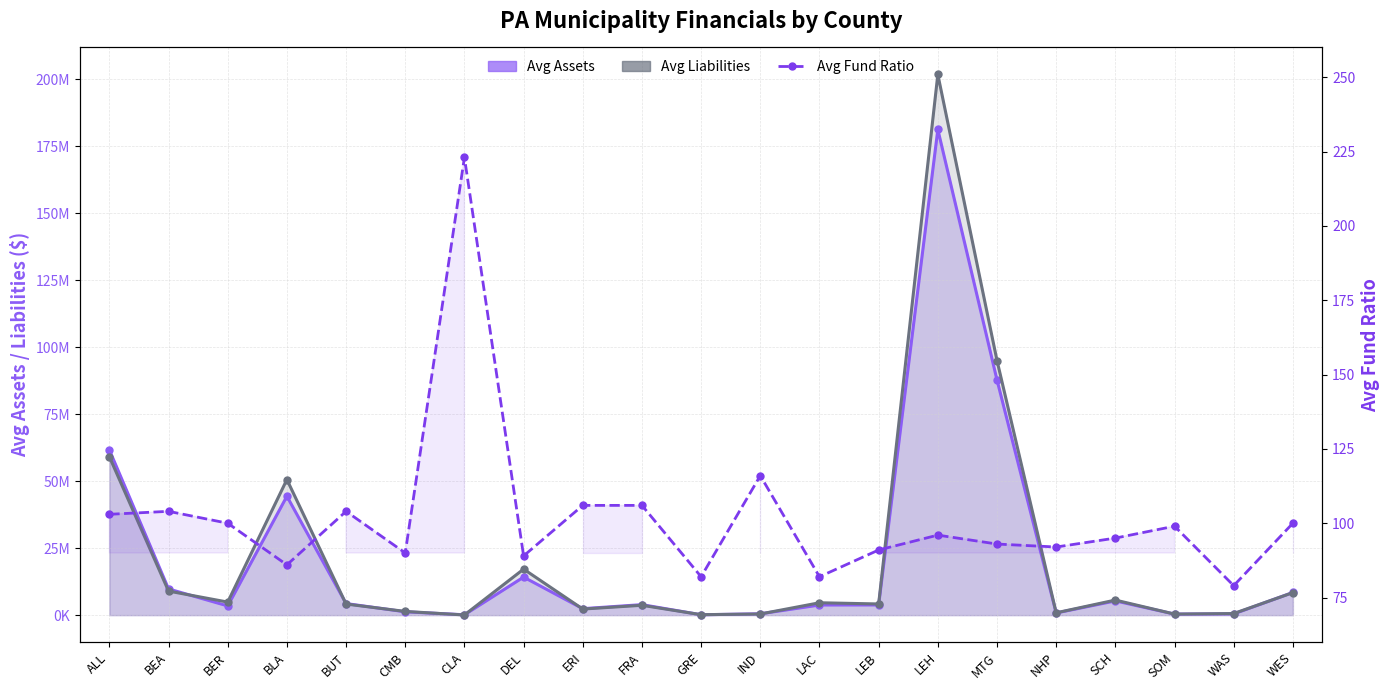

Approximately how many times larger is the value at BLA compared to SOM?

0.9